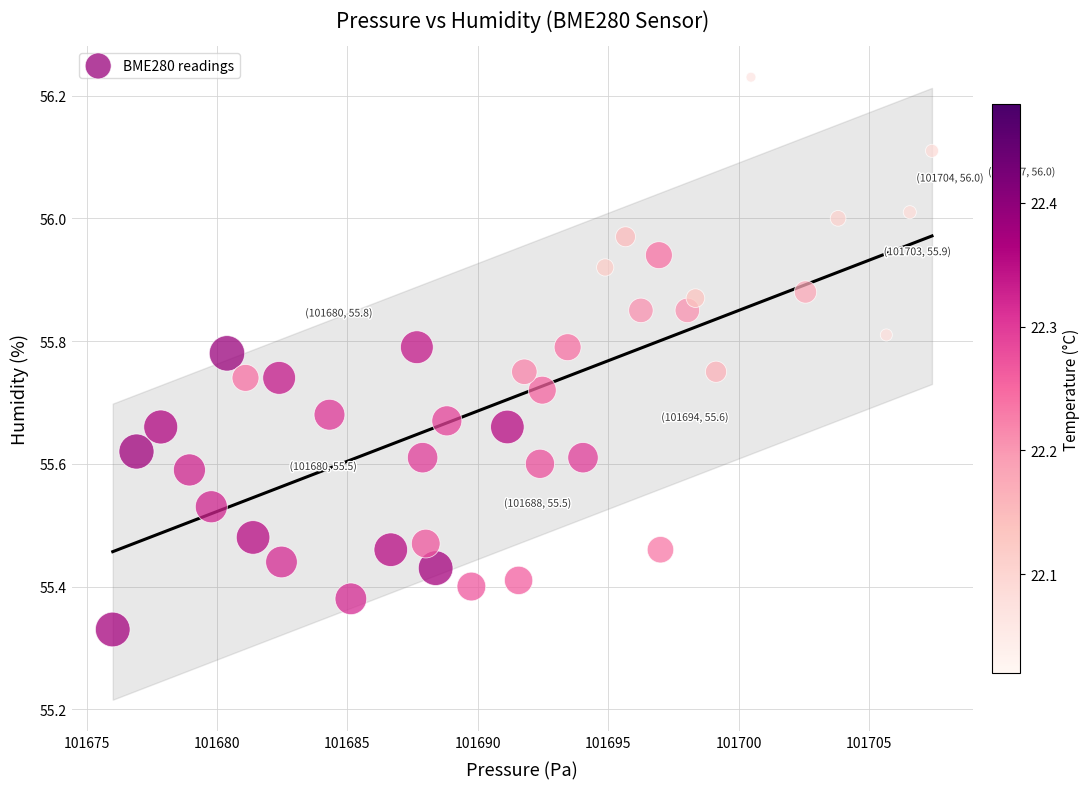

What is the range of Y values (max minus min)?

0.9